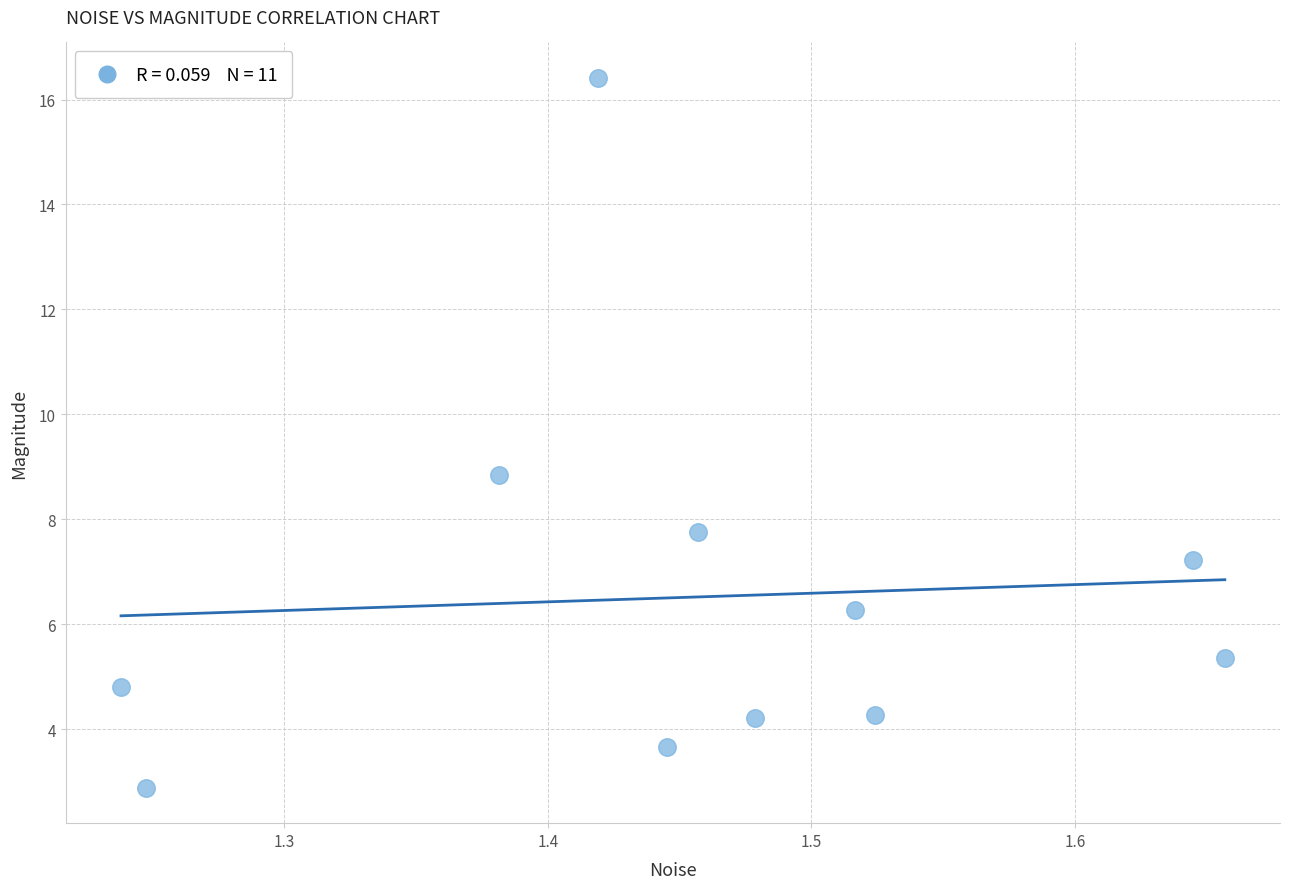

What is the average X value?

1.5